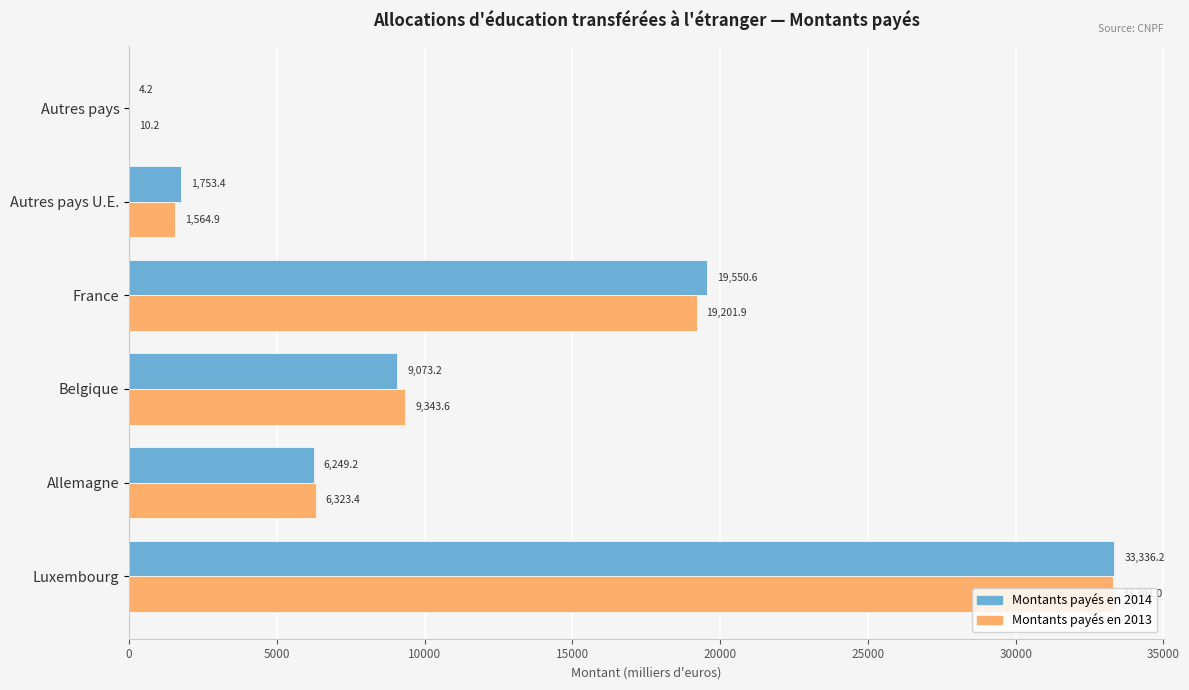

What is the maximum value for Montants payés en 2014?

33336.2